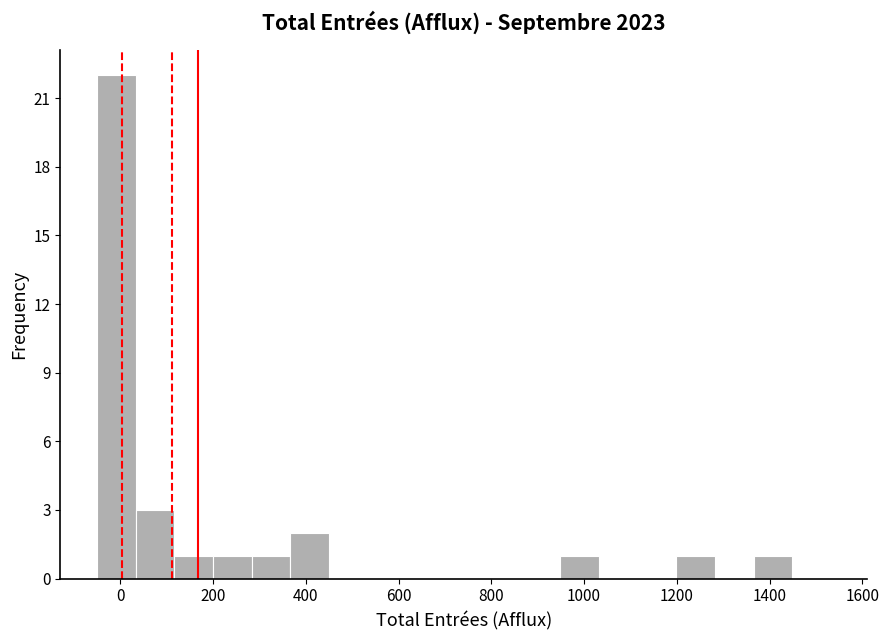

Over which range of the x-axis is the bar tallest?

-40 to 40